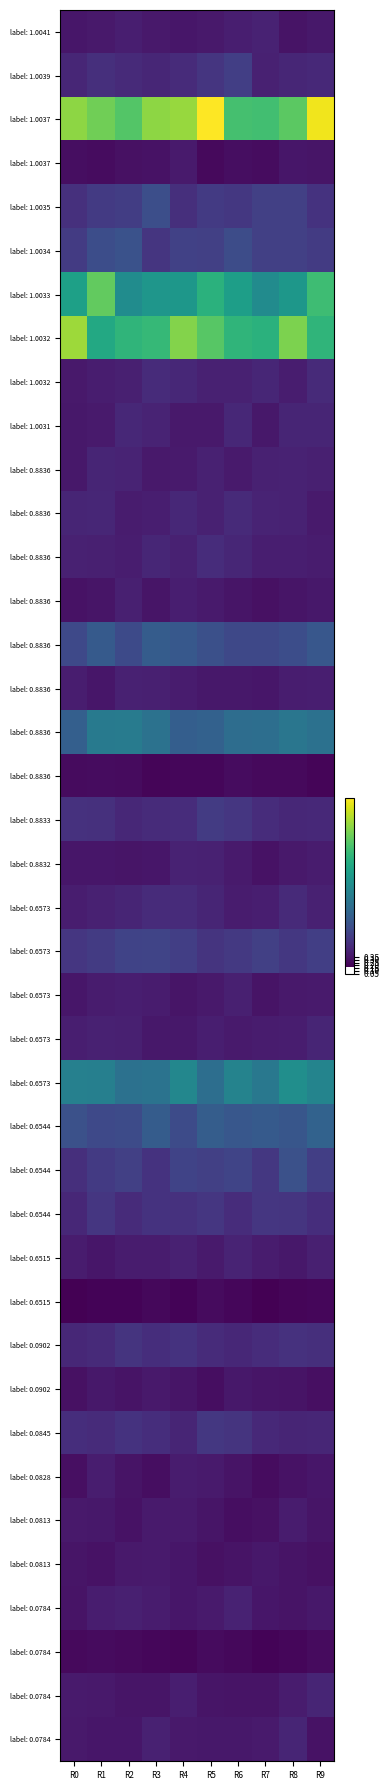

Which has a higher value, R3 or R2?

R2